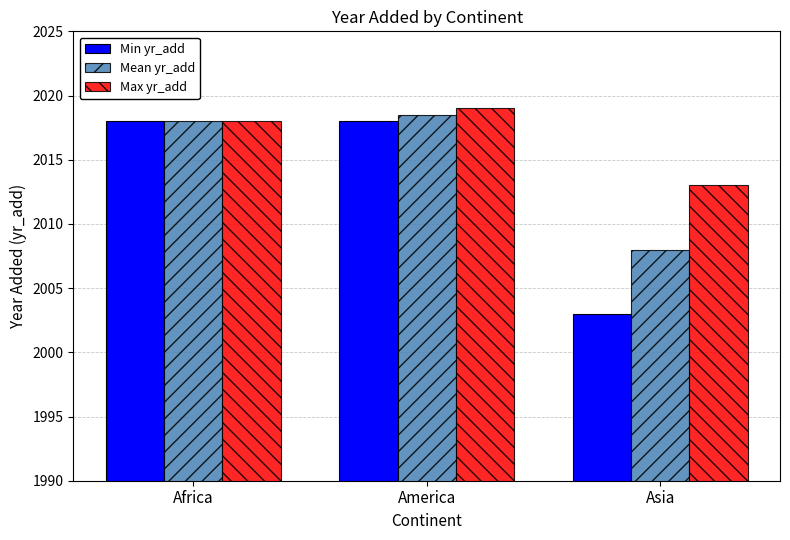

The Max yr_add series shows 3512.5 at Asia. True or false?

False